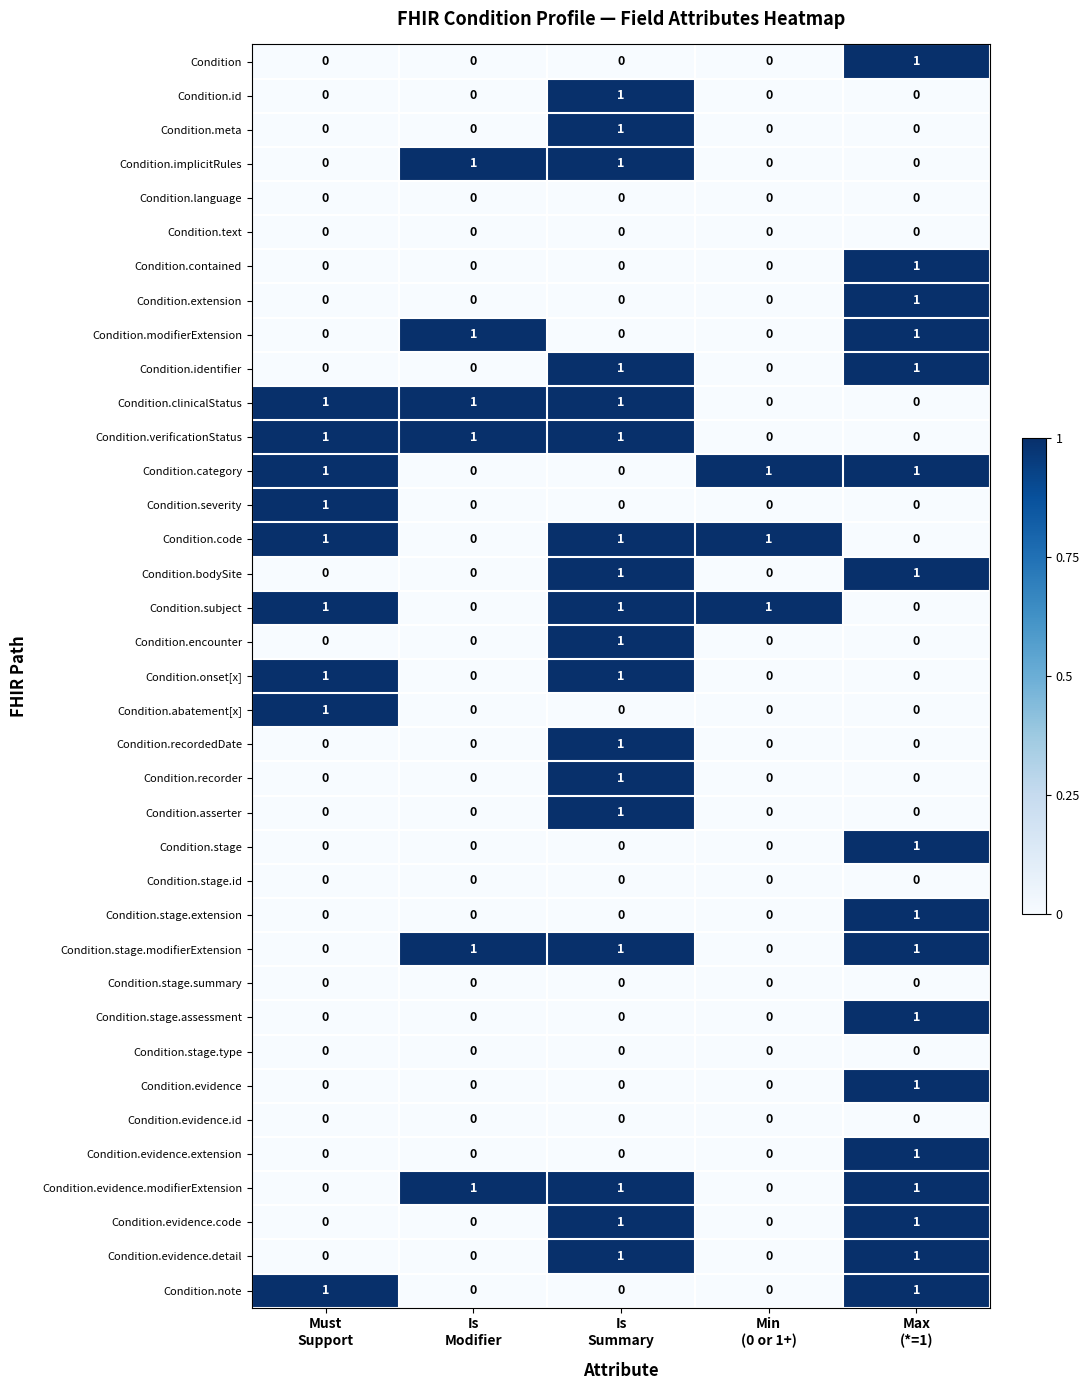

What is the total value across all series at Max
(*=1)?

17